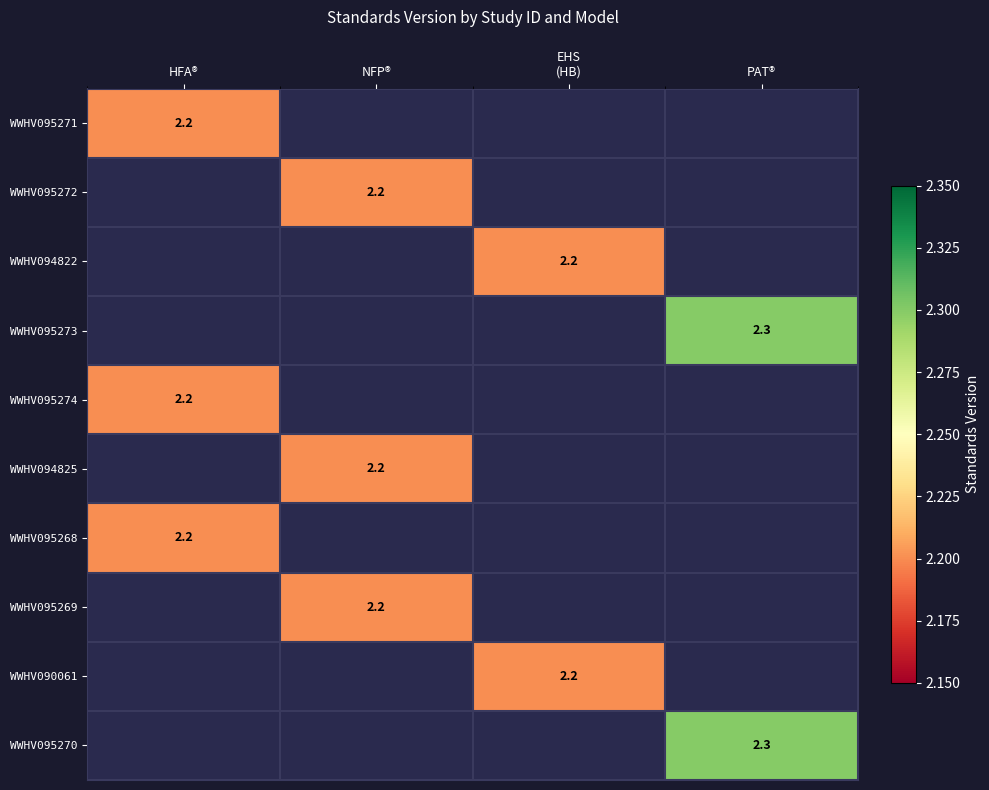

True or false: WWHV095273 has a value of 0.9 at PAT®.

False